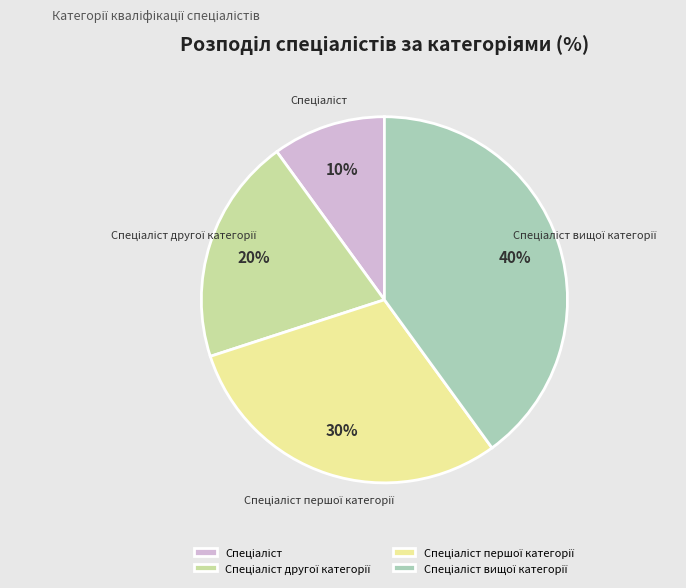

To the nearest percent, what is the average slice percentage?

25%